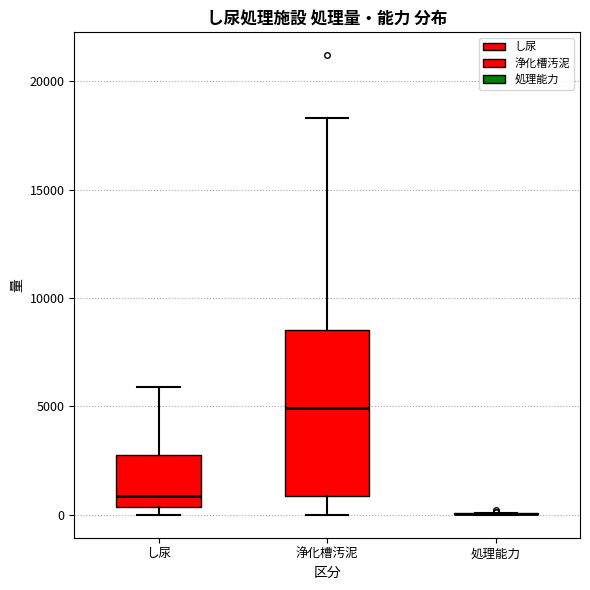

Reading left to right, transcribe this box plot: for each box, give where its median line is, the range the box spans, and where its two whiskers end, as read against the y-axis. The values are not printed on the chart, so give them approximately, as read against the axis.

し尿: median 1000, box 500 to 3000, whiskers 0 to 6000
浄化槽汚泥: median 5000, box 1000 to 8500, whiskers 0 to 18500
処理能力: box collapsed to a line at 0, whiskers 0 to 0